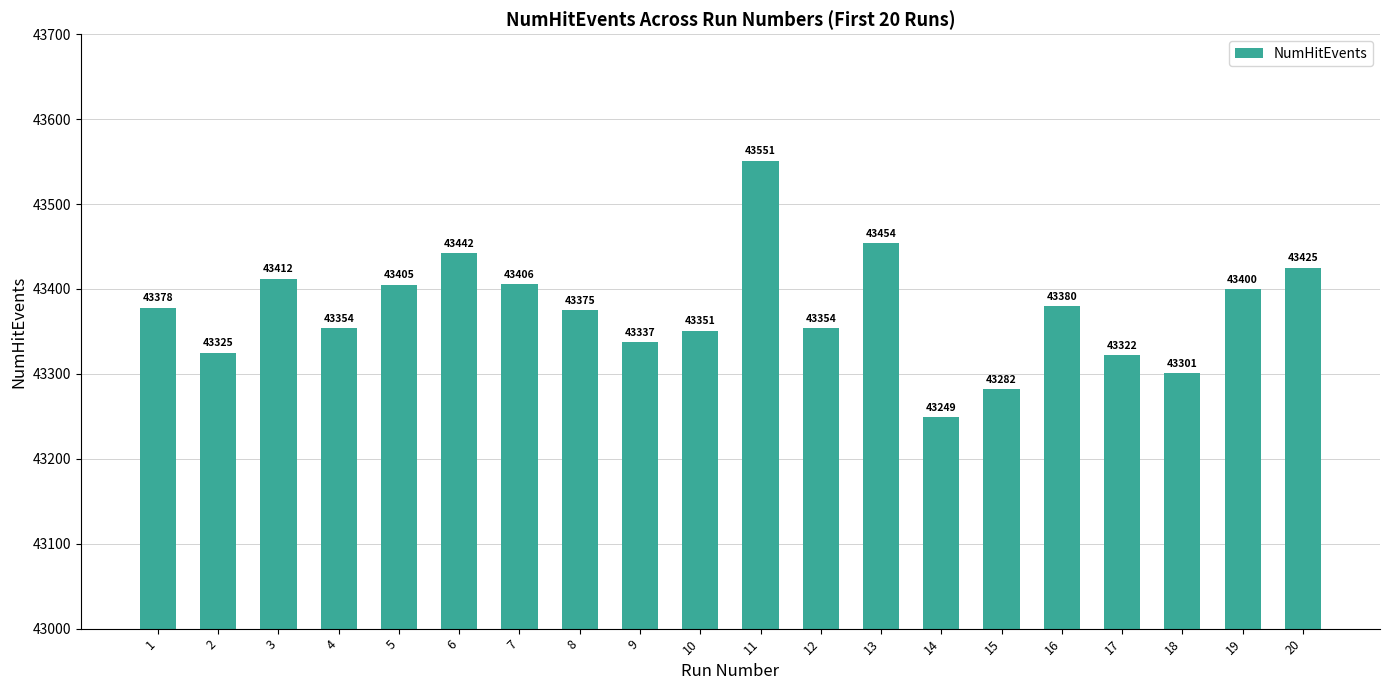

At which category does the chart reach its minimum across all series?

14